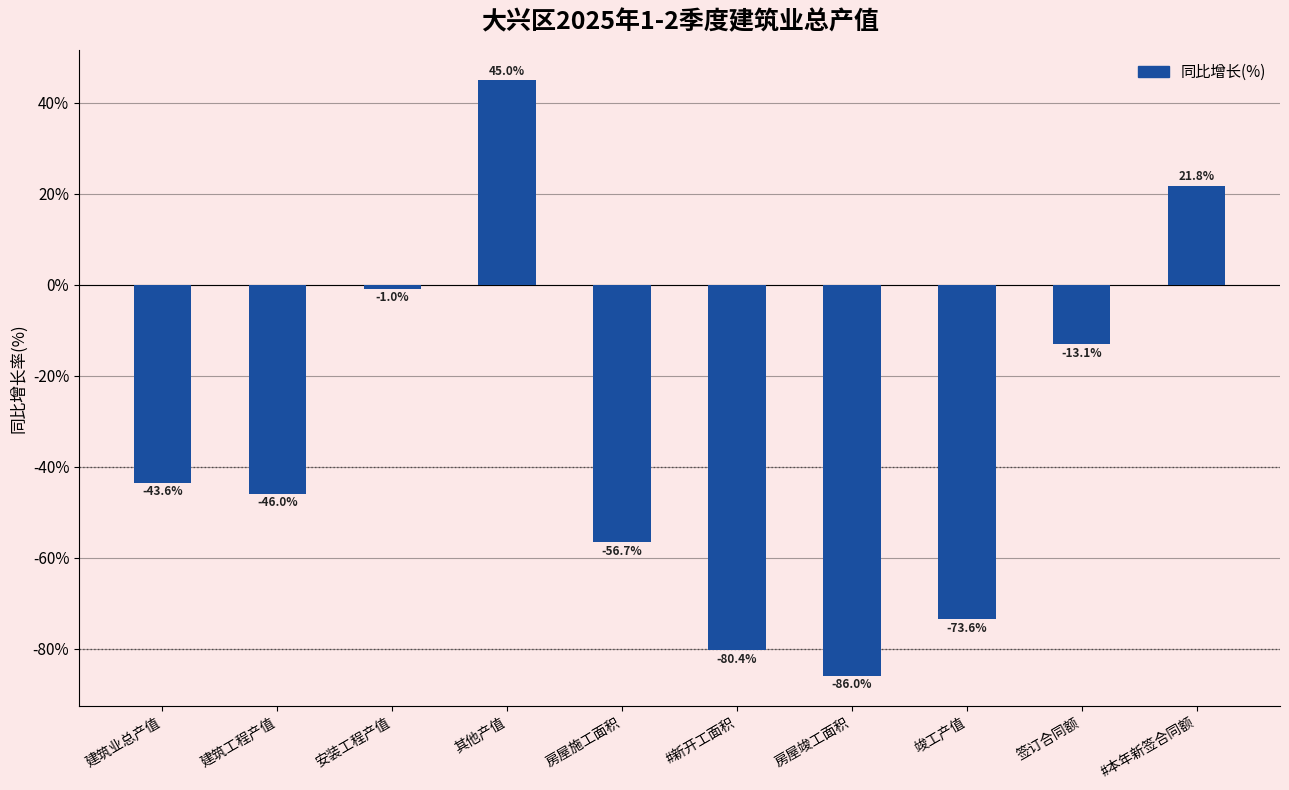

What is the difference between the maximum and second lowest values?

125.5